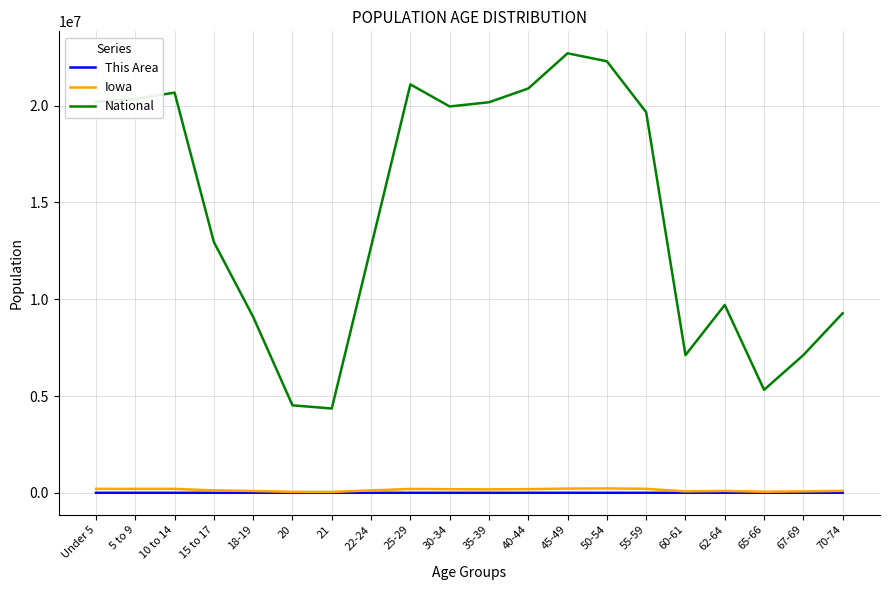

What are all the series names shown in the legend?

This Area, Iowa, National